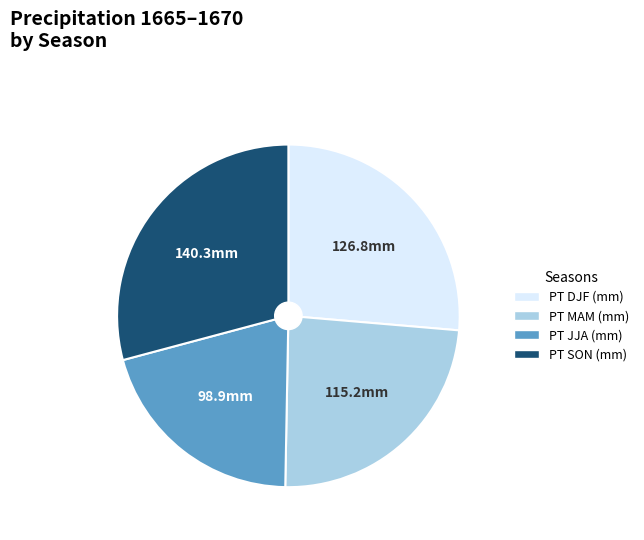

Rank the categories by value from highest to lowest.

PT SON (mm), PT DJF (mm), PT MAM (mm), PT JJA (mm)